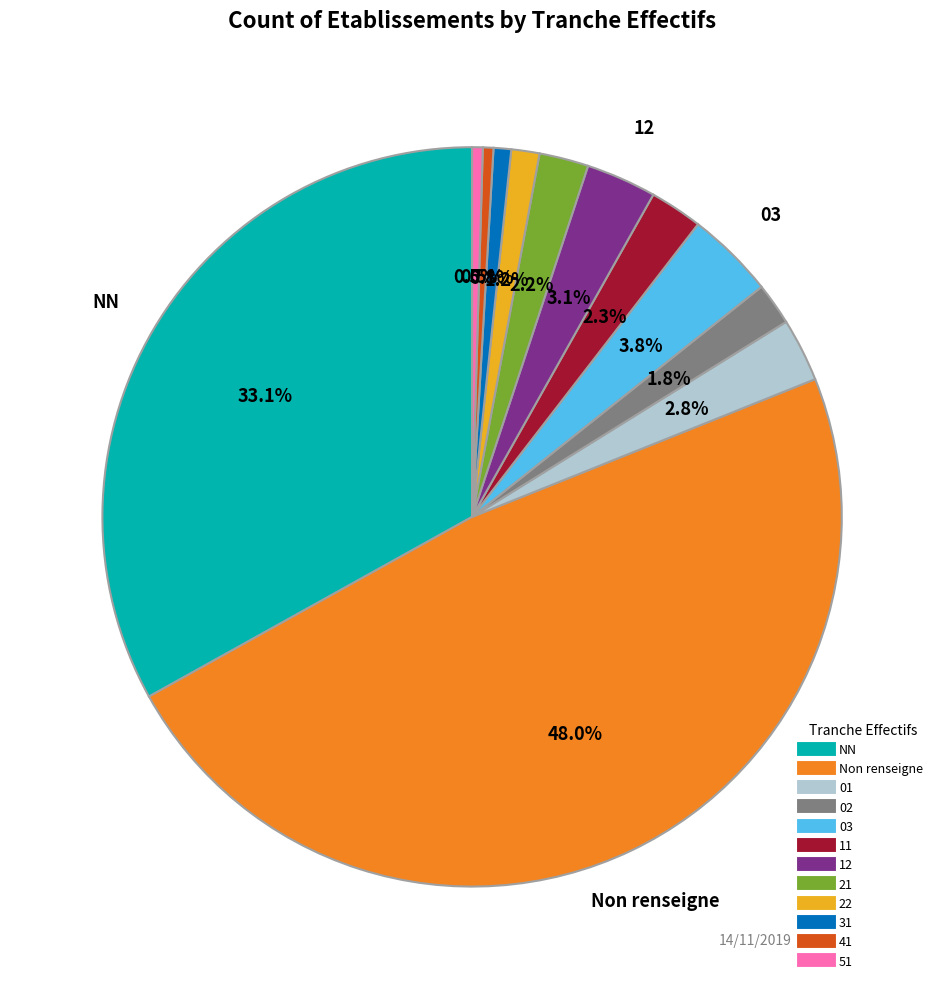

Is there any slice that represents more than half of the pie?

No